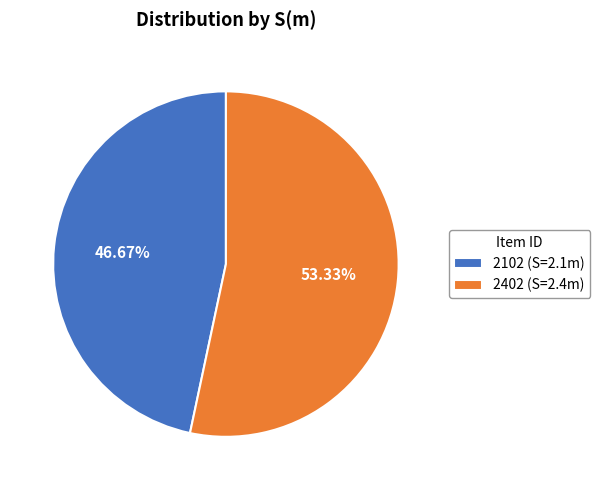

How much of the chart is everything except 2402?

46.7%